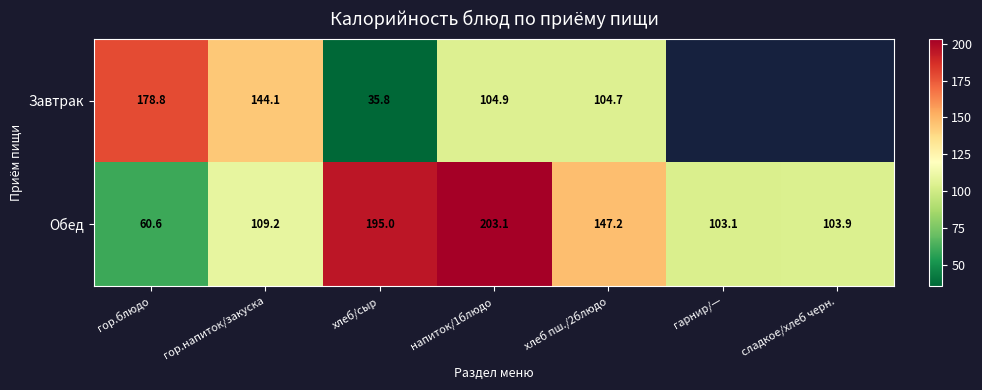

Read the Обед value at гор.блюдо.

60.6